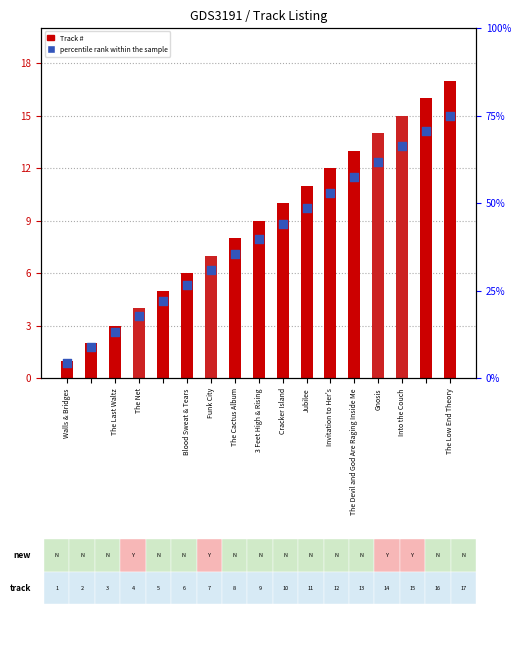

At how many categories does at least one series exceed 15?

2